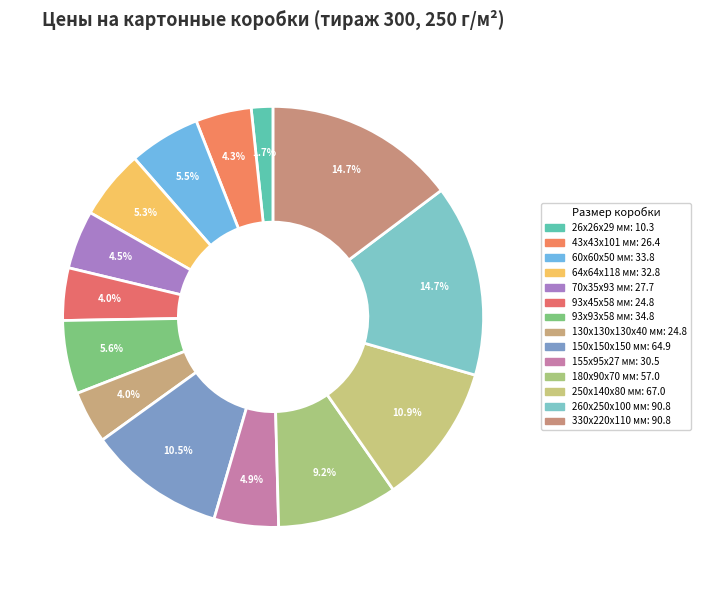

To the nearest percent, what is the difference between the largest and smallest slice percentages?

13%